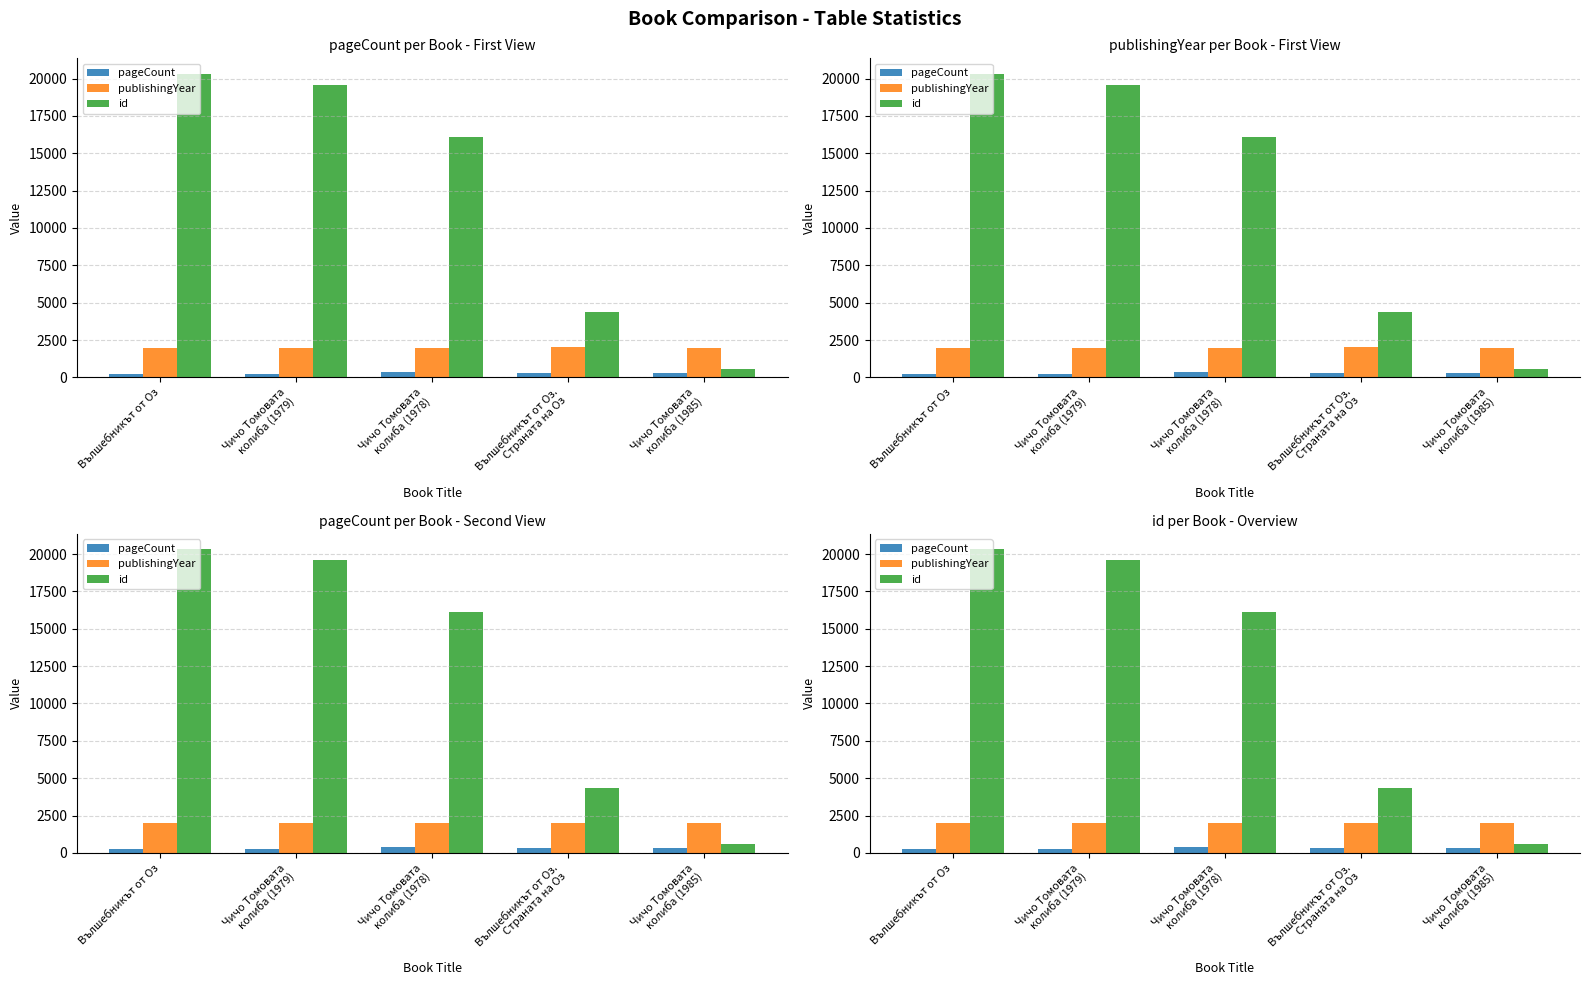

The pageCount series shows 115 at Вълшебникът от Оз.
Страната на Оз. True or false?

False